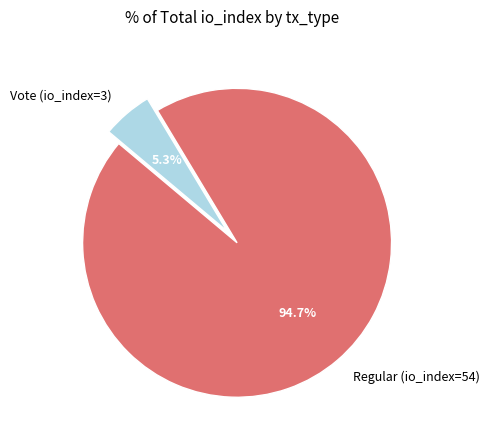

To the nearest percent, what is the difference between the Vote (io_index=3) and Regular (io_index=54) slice percentages?

89%